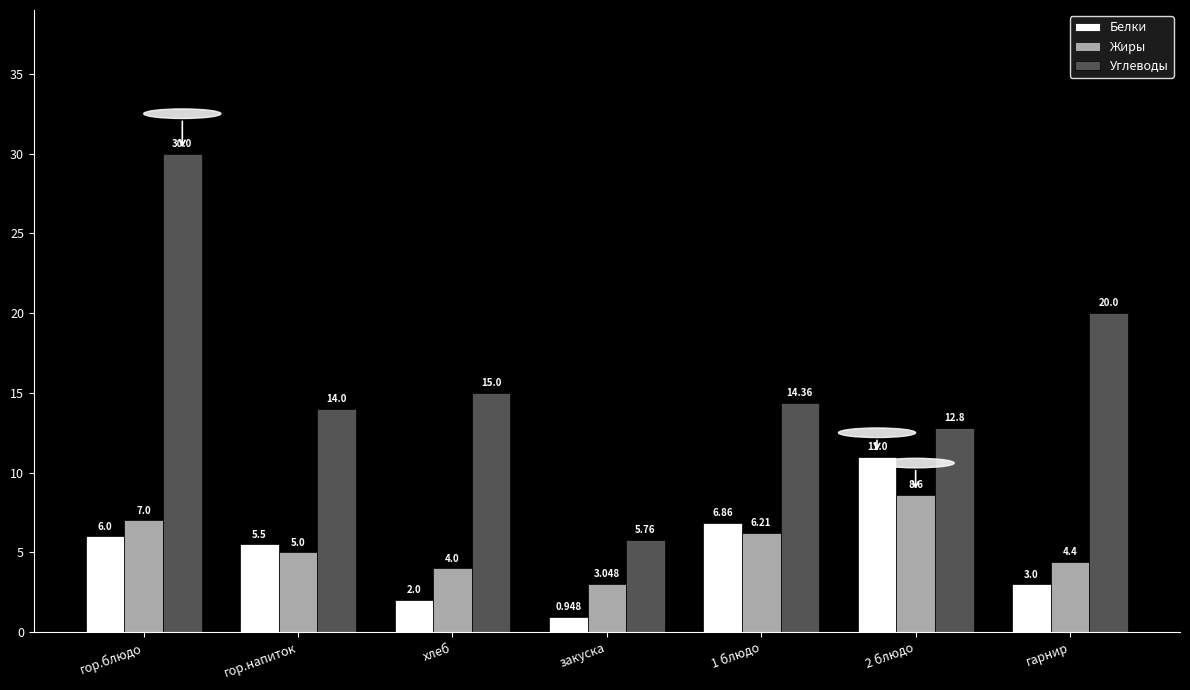

List the series in order of their peak value, highest first.

Углеводы, Белки, Жиры